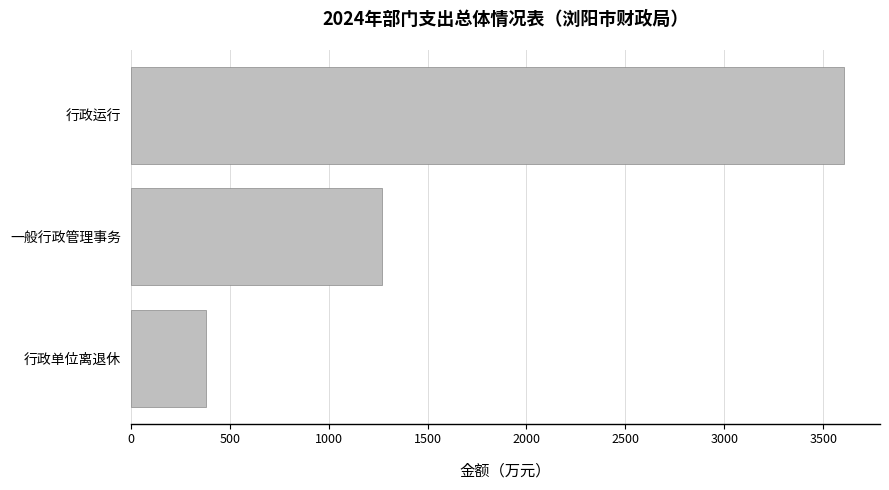

Which label corresponds to the largest value in the chart?

行政运行